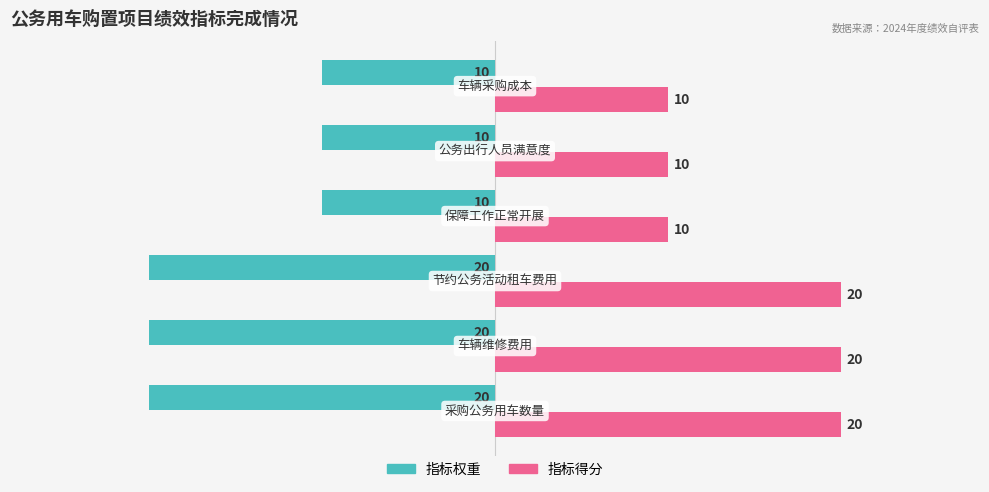

Rank the series by their average value, from highest to lowest.

指标得分, 指标权重